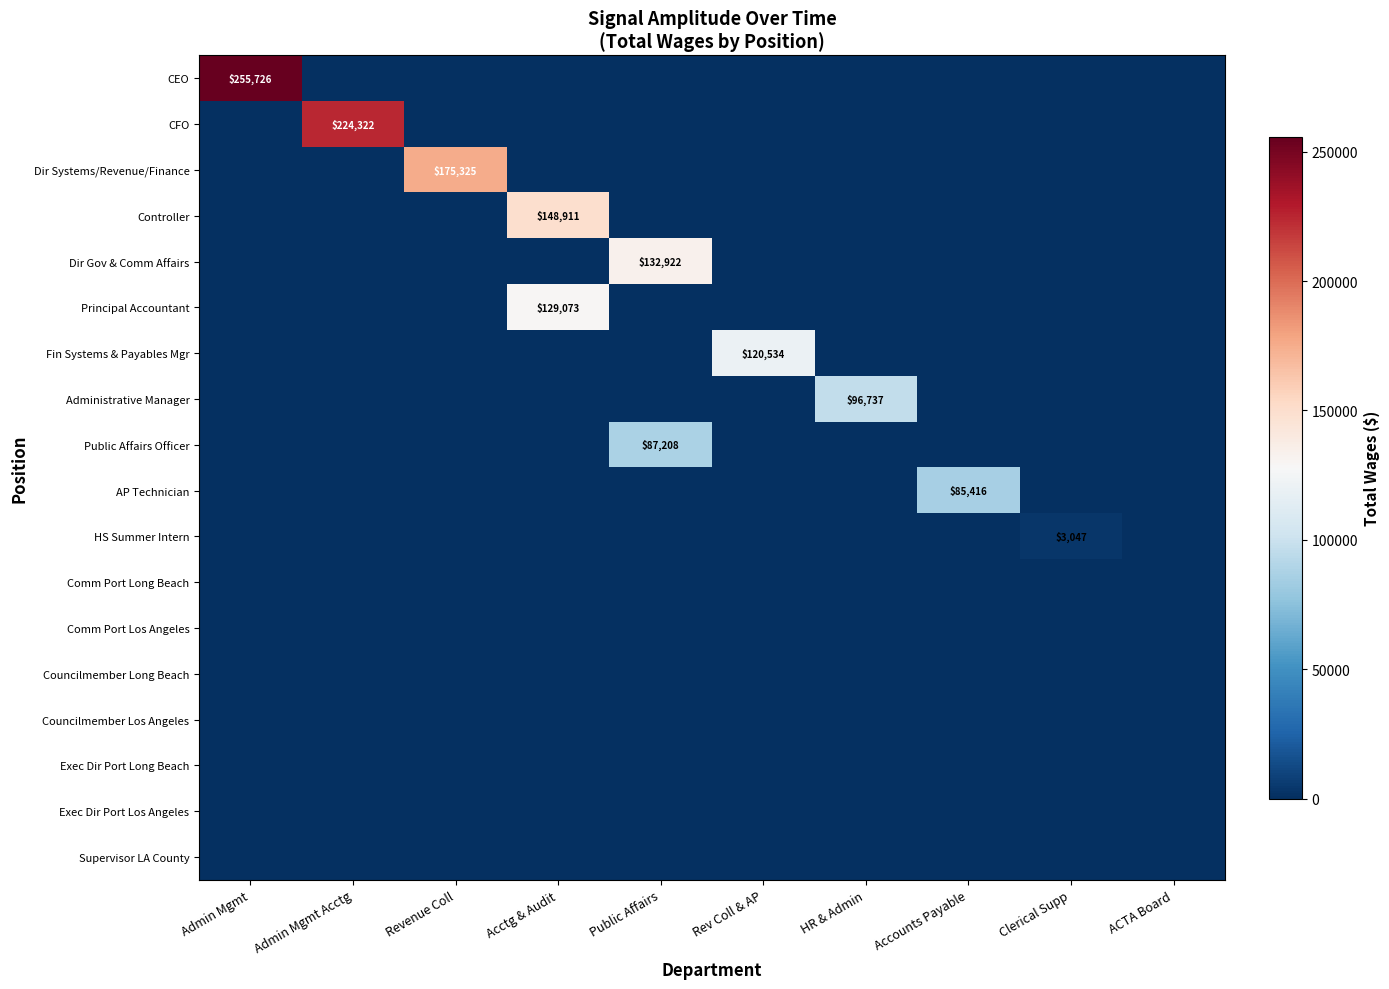

Is it true that Public Affairs Officer equals 87208 at Public Affairs?

True